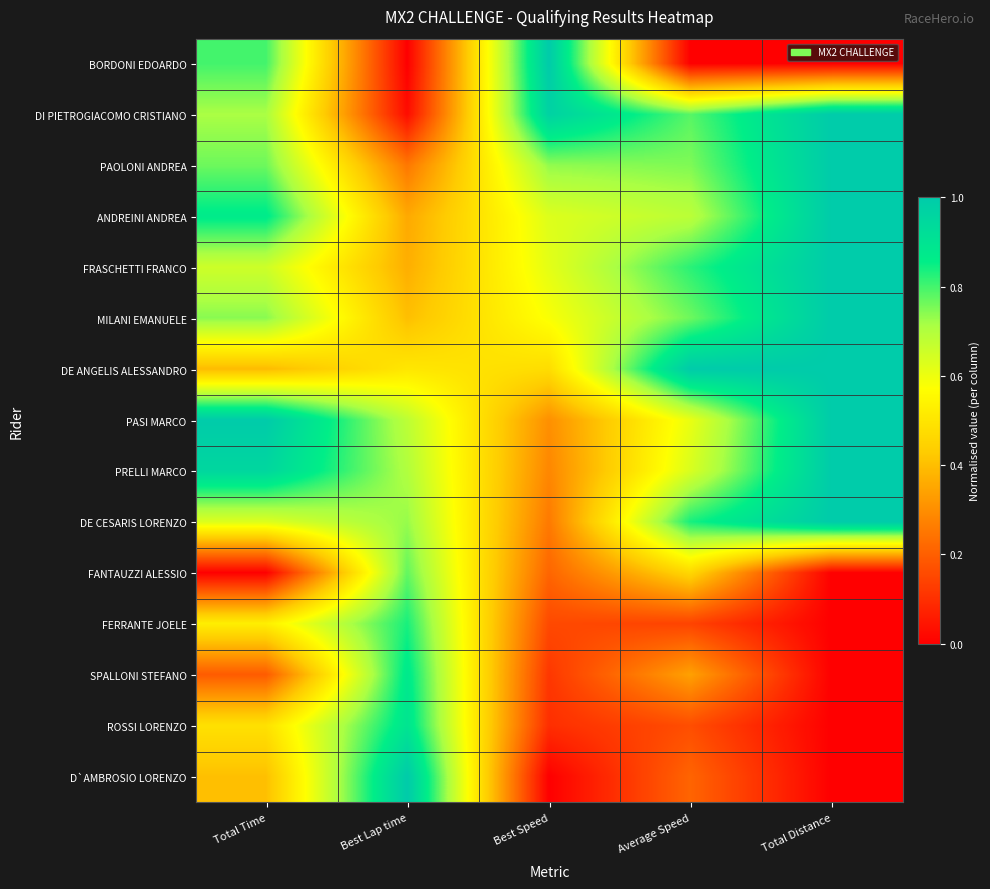

At which category does the chart reach its peak across all series?

Best Speed